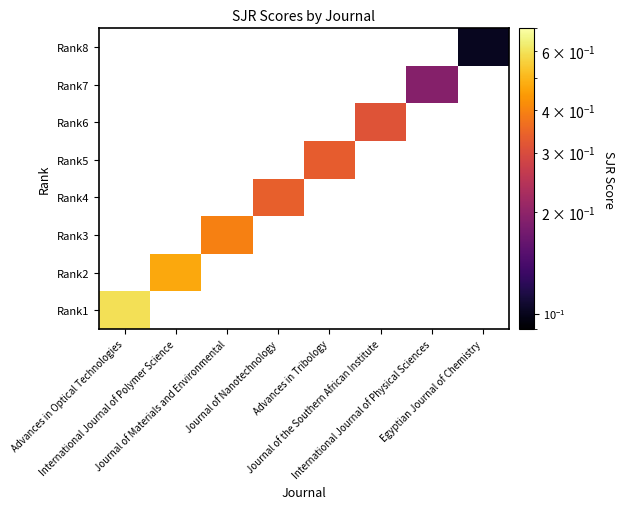

How many data points in Rank5 are above 0?

1